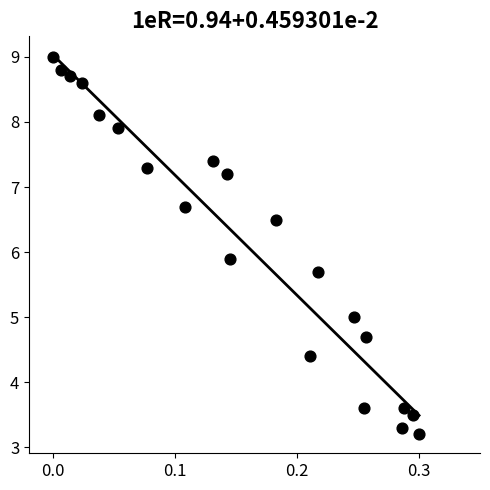

What Y value in the scatter plot is closest to 6?

5.9